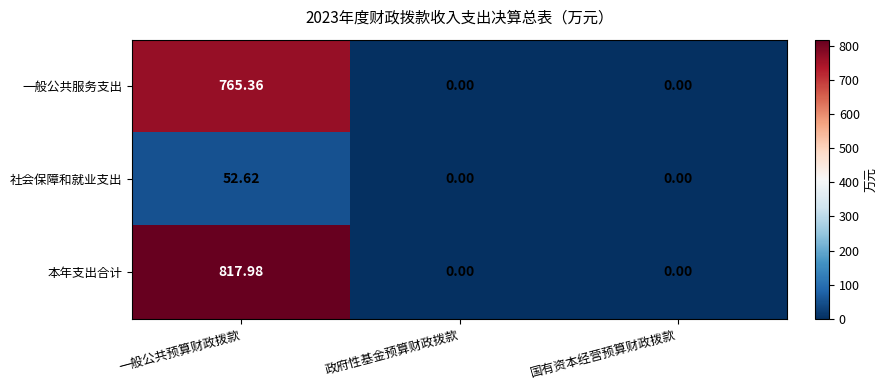

Which series has the widest spread of values?

本年支出合计